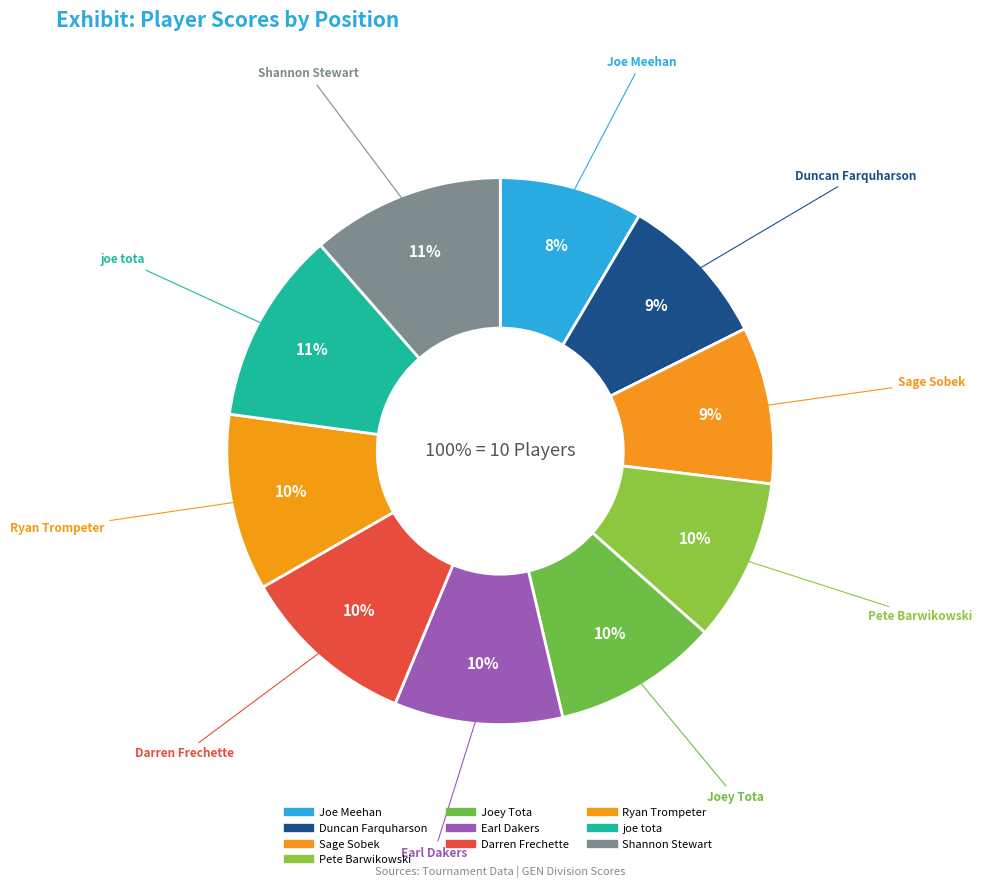

Is it true that joe tota is 8% of the pie?

False